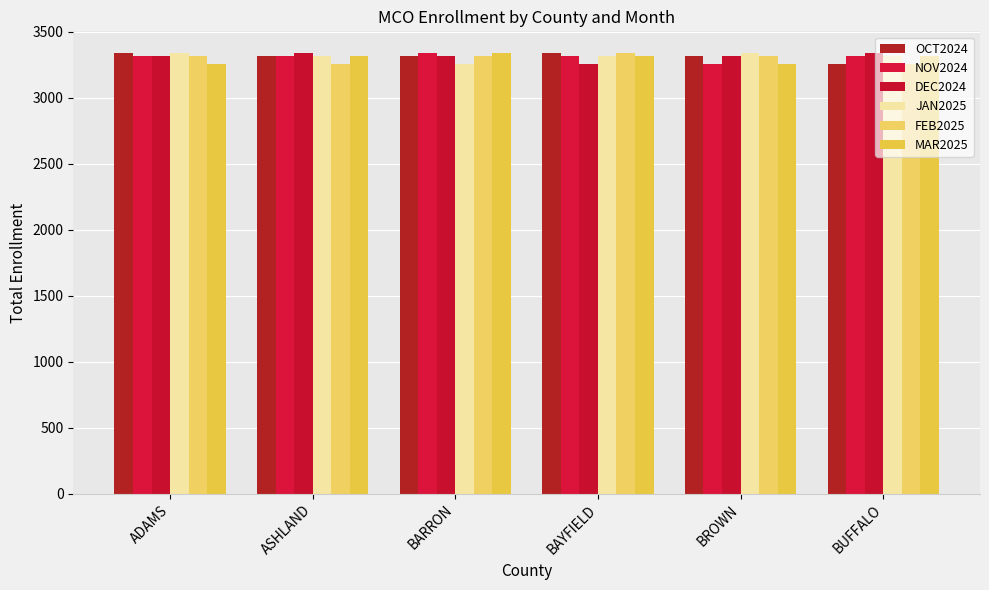

What is the value of the MAR2025 bar at the 5th from the left?

3255